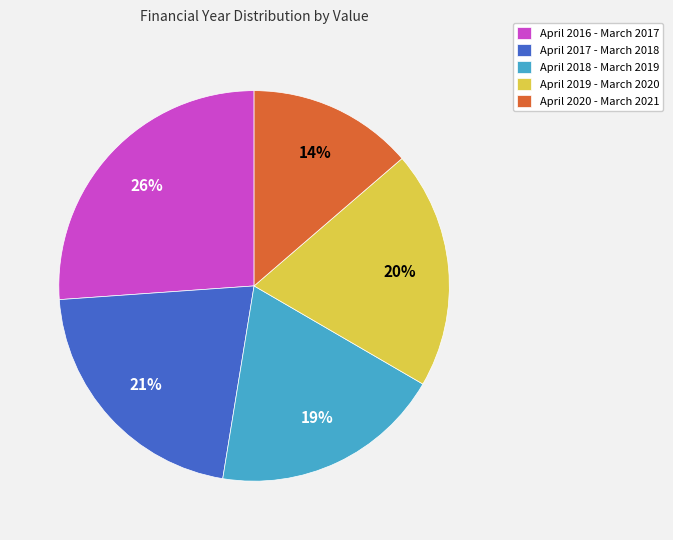

What is the smallest slice in the pie chart?

April 2020 - March 2021